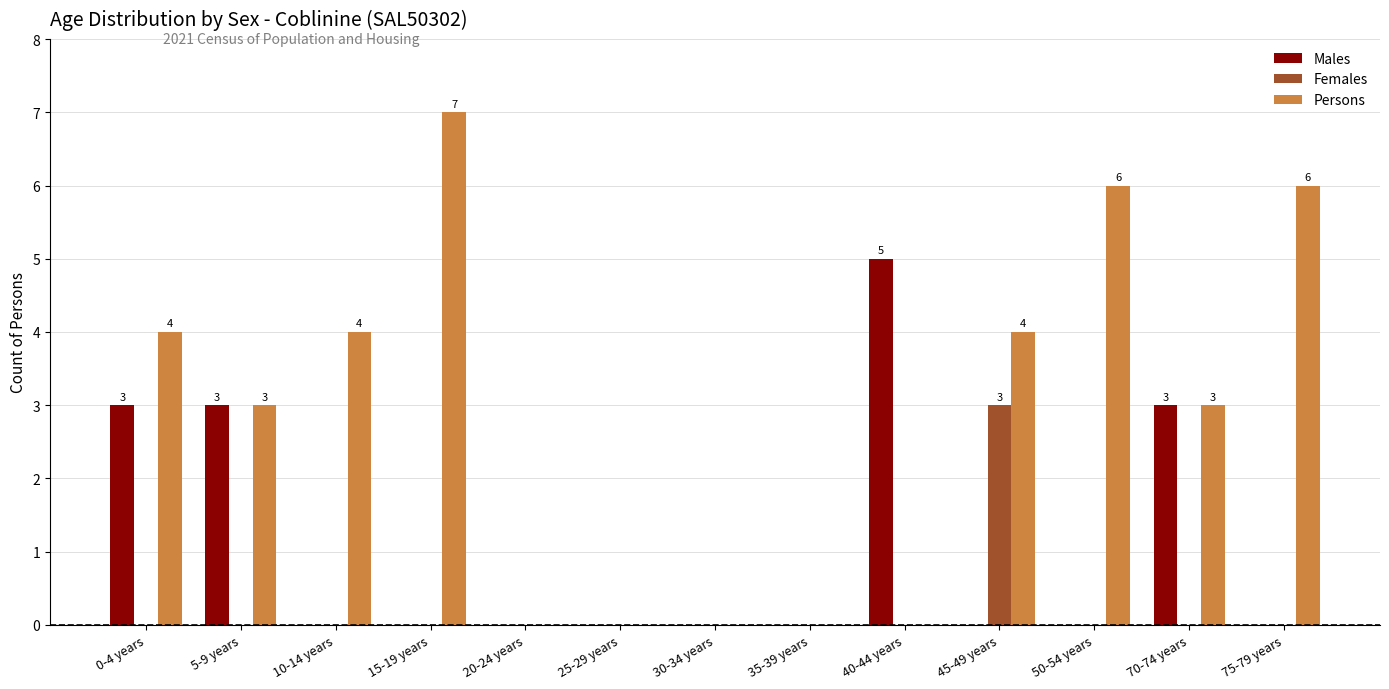

Count the number of categories in the chart.

13